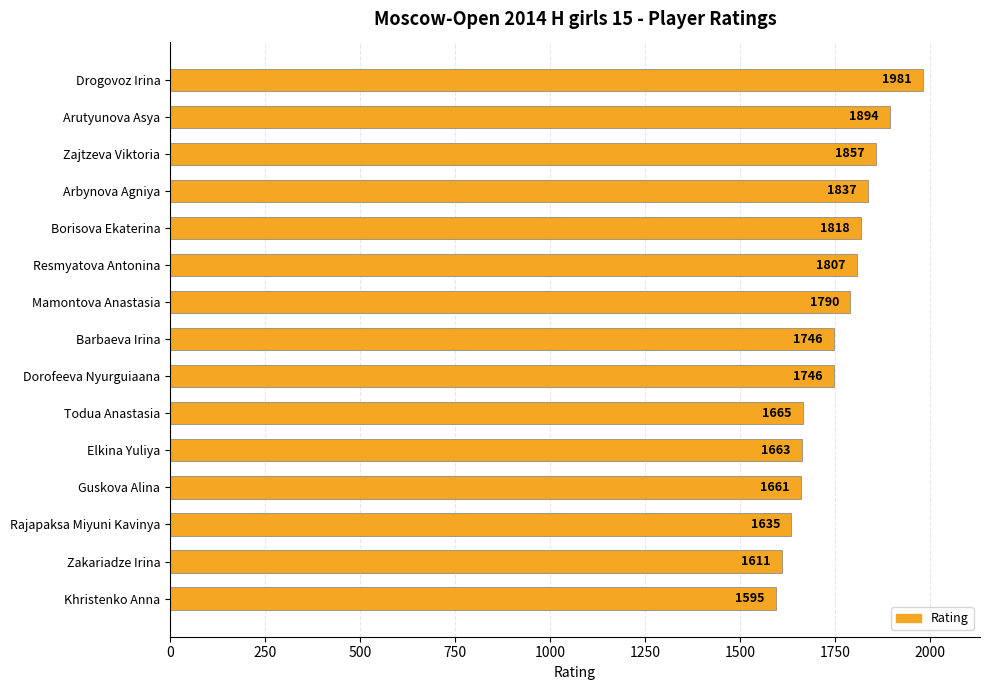

Which category has the lowest value across all series?

Khristenko Anna